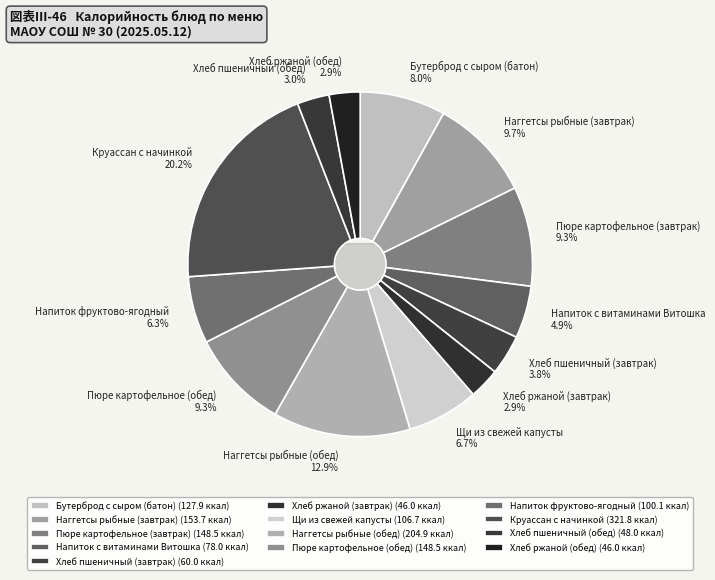

What is the smallest slice in the pie chart?

Хлеб ржаной (завтрак)